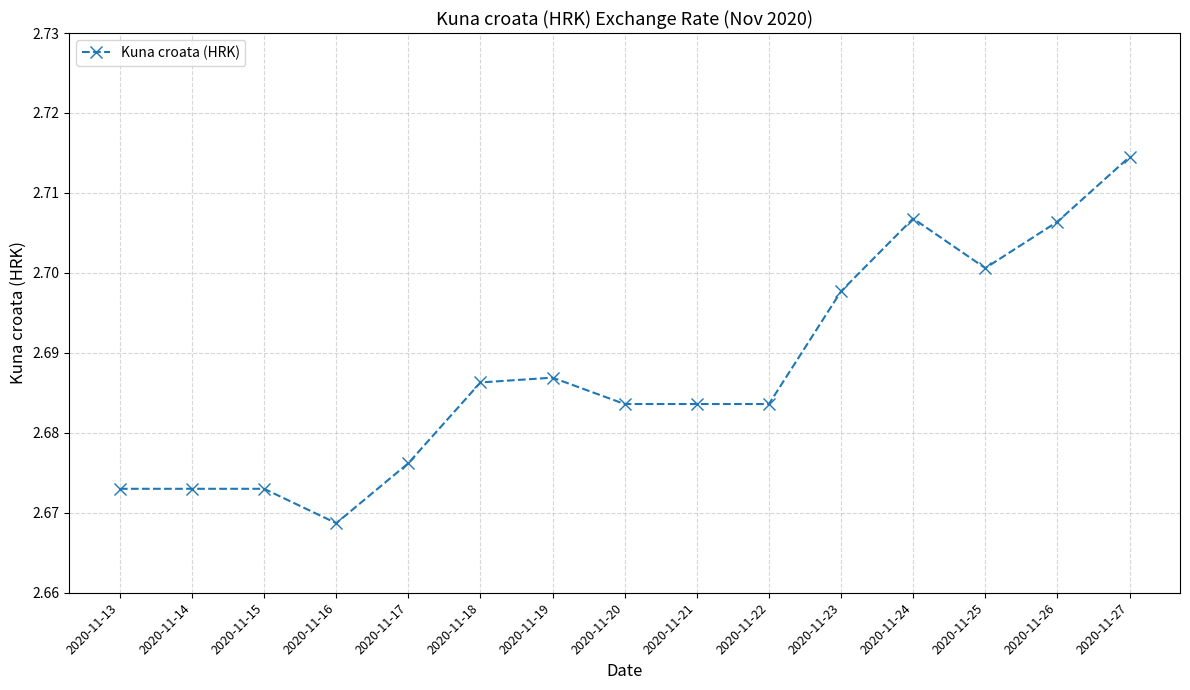

The chart shows a value of 2.7 at 2020-11-19. True or false?

True